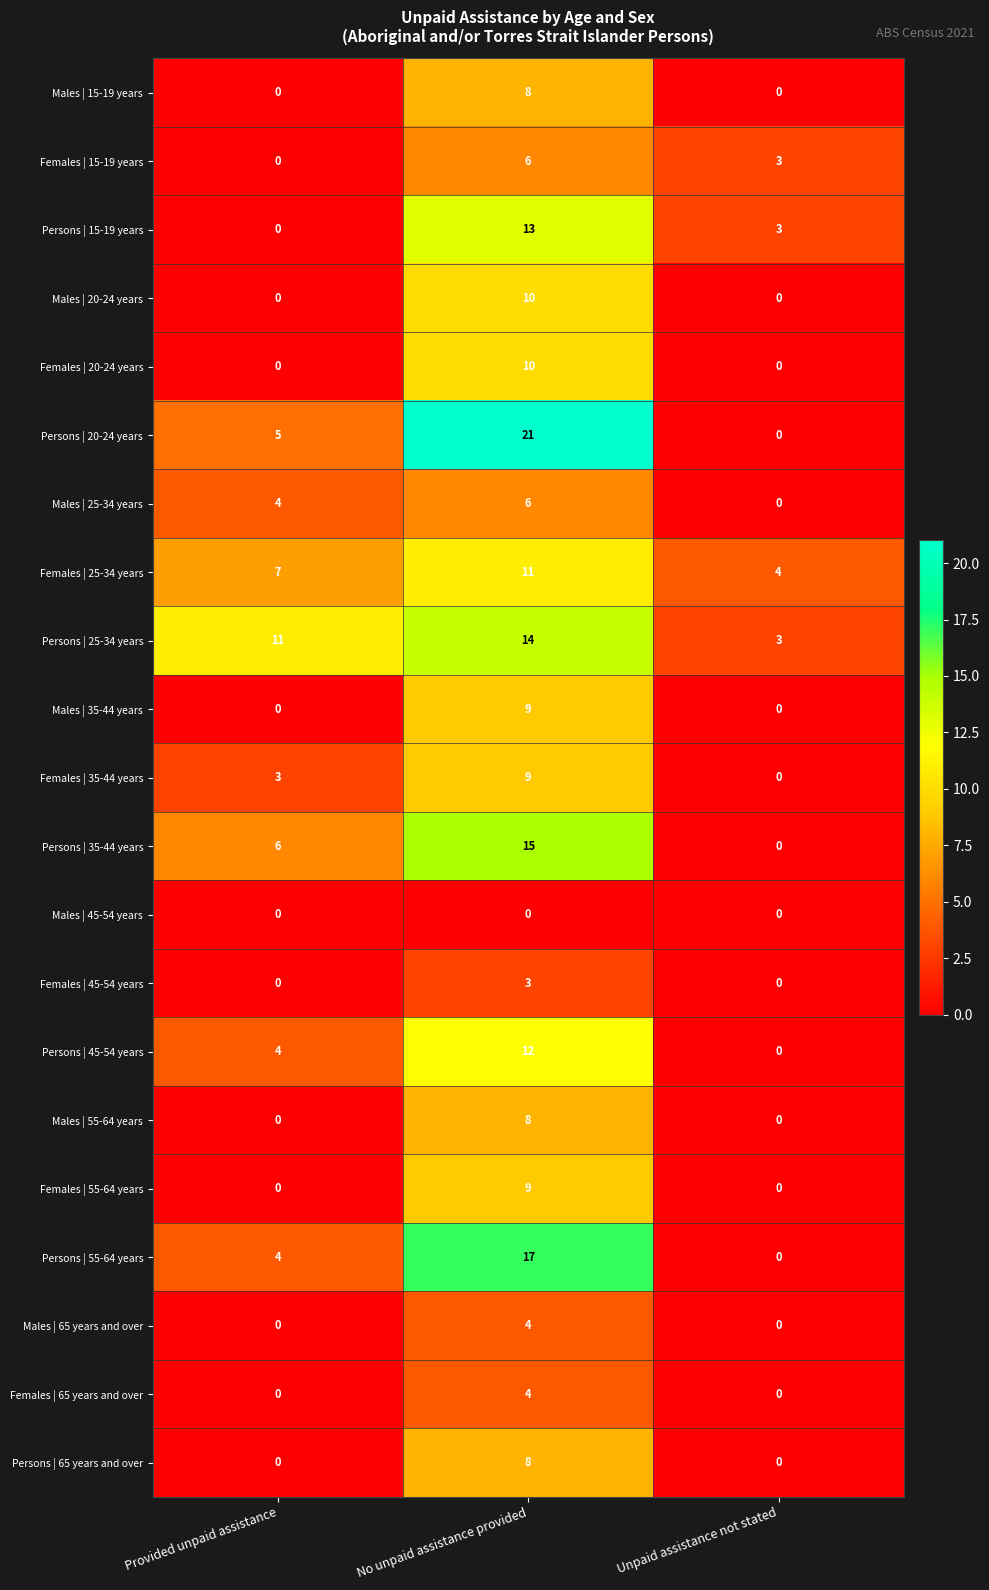

Read the Persons | 20-24 years value at No unpaid assistance provided, to the nearest 5.

20